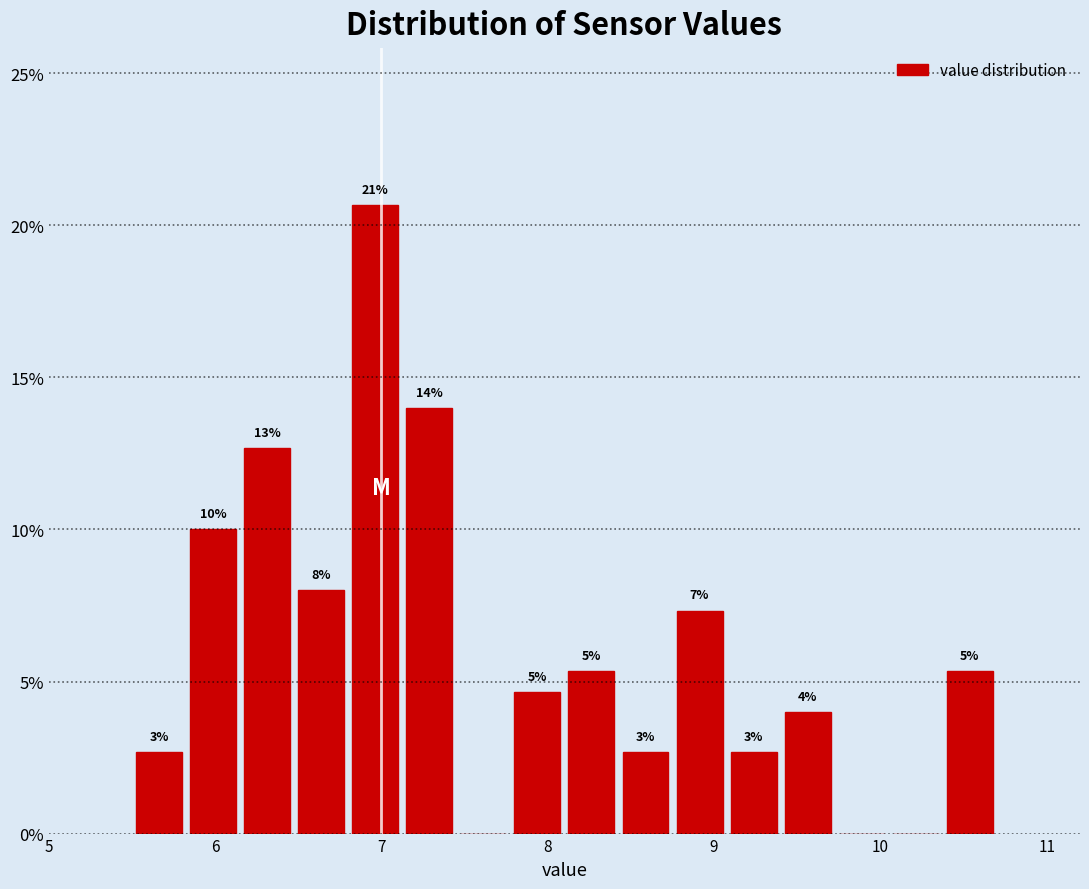

Around what value on the x-axis is the tallest bar? Give the approximate position of its centre, as read against the axis.

7.0